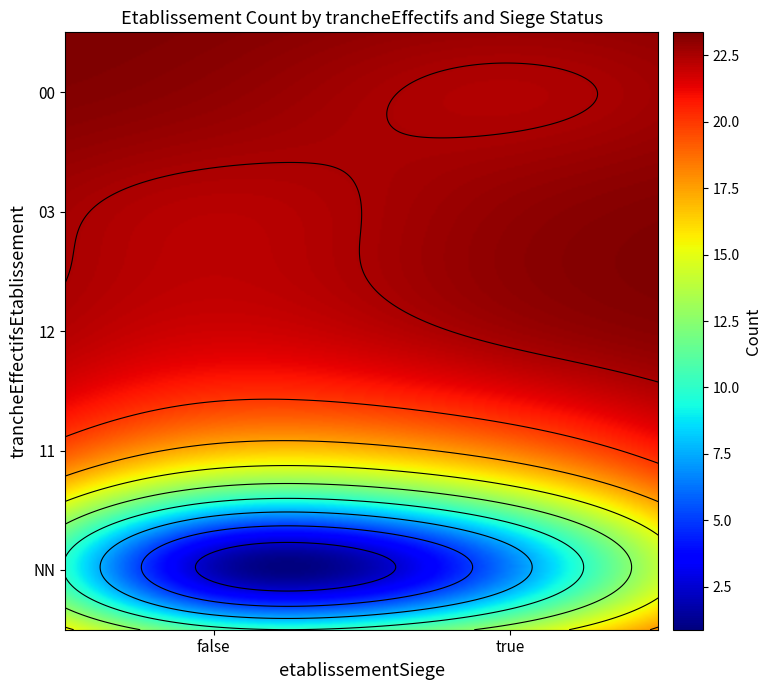

What is the difference between the maximum and minimum values?

18